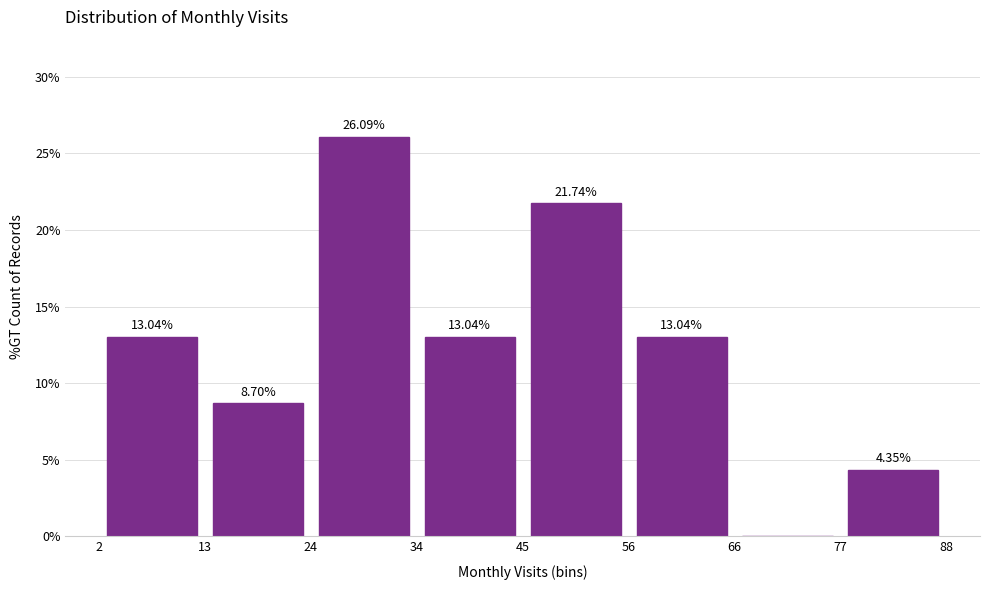

Over which range of the x-axis is the bar tallest?

24 to 34